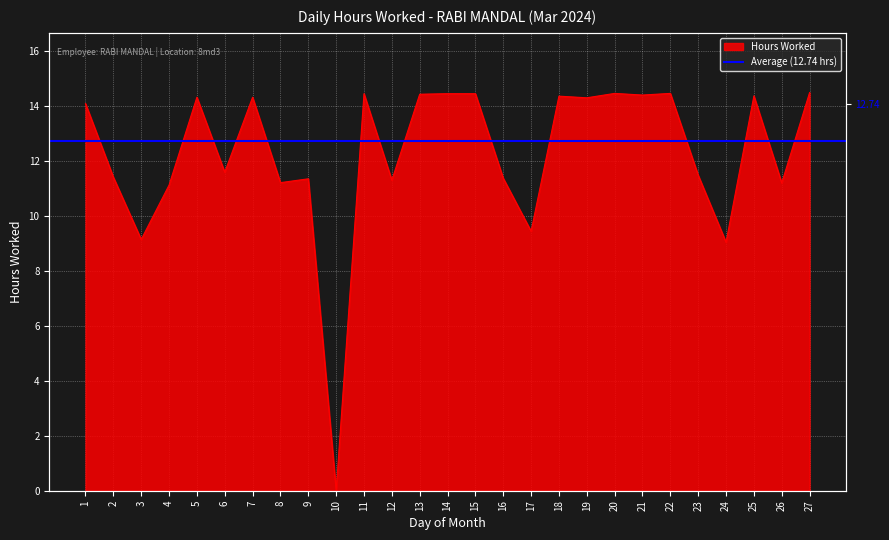

What is the greatest value displayed?

14.5